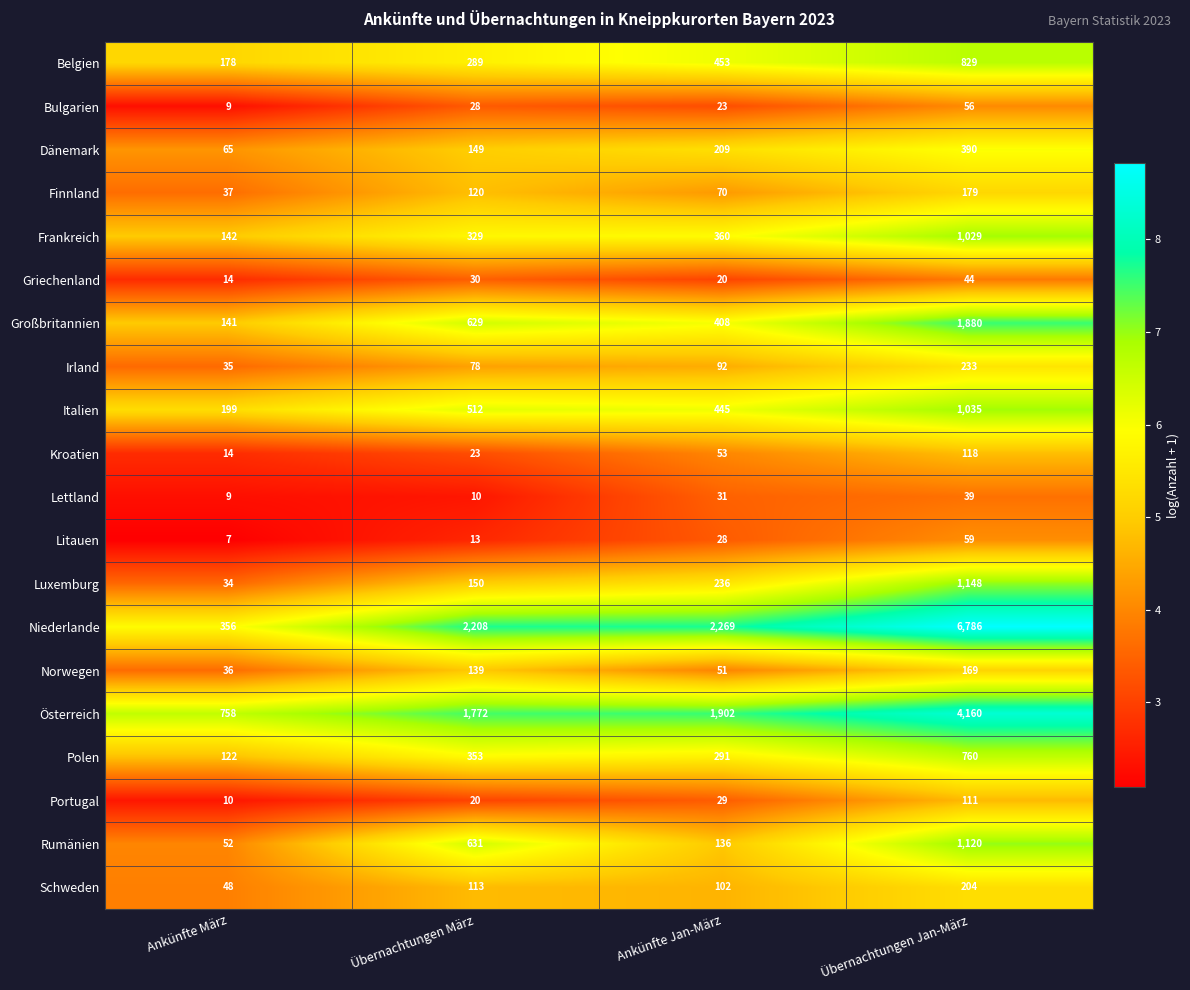

Is it true that Finnland equals 12 at Ankünfte März?

False